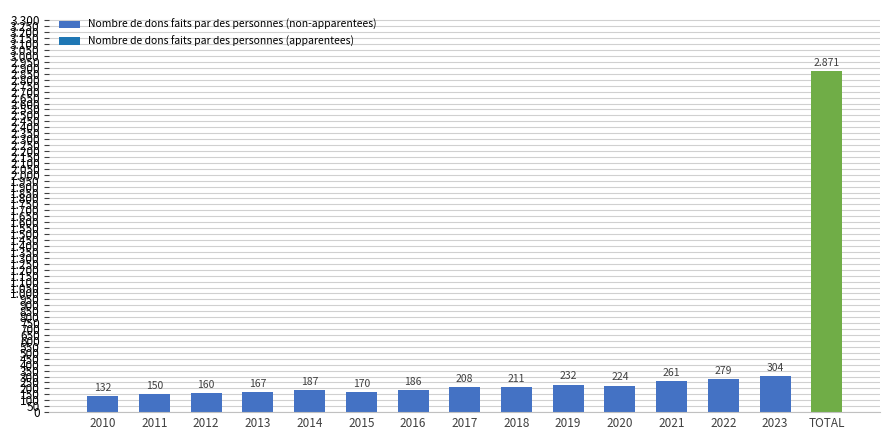

Reading left to right, list all the values displayed in this chart.

2010=132	2011=150	2012=160	2013=167	2014=187	2015=170	2016=186	2017=208	2018=211	2019=232	2020=224	2021=261	2022=279	2023=304	TOTAL=2871